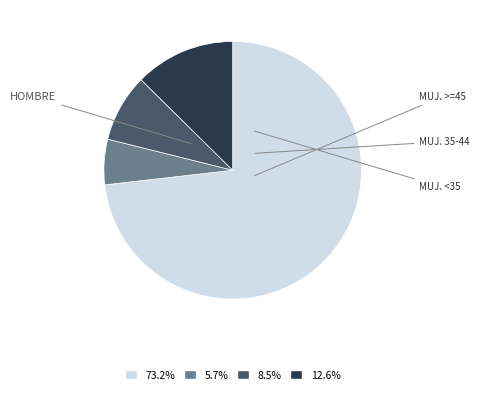

Is there a majority slice in this chart?

Yes